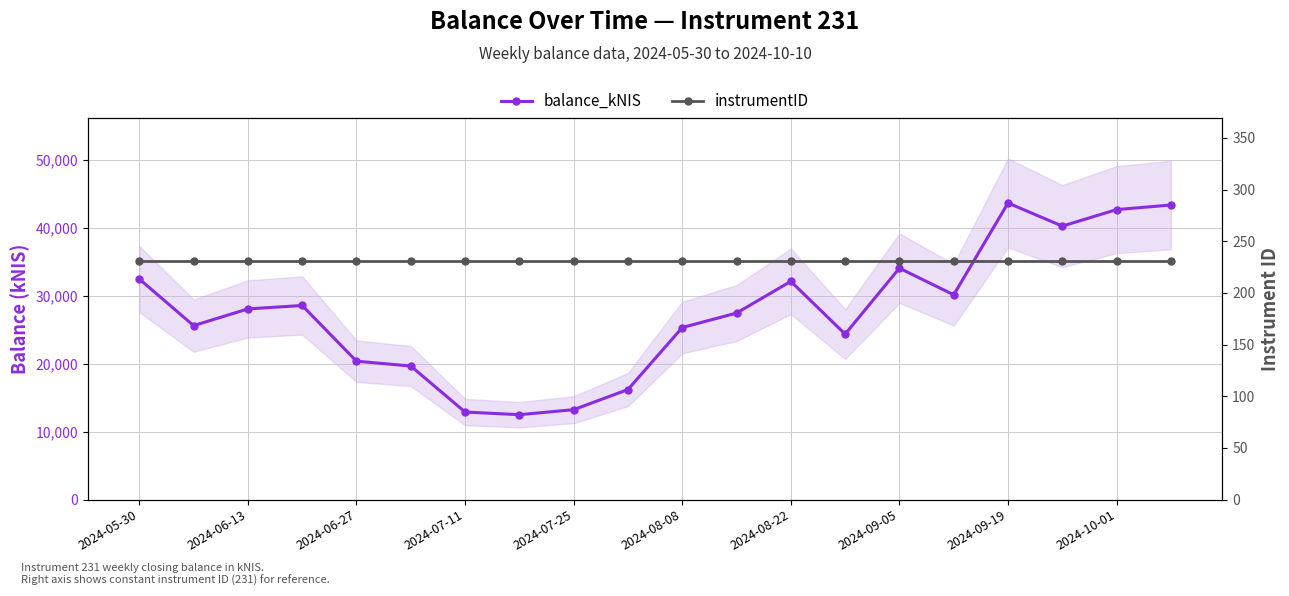

True or false: balance_kNIS has more than 1 interior local peaks.

True